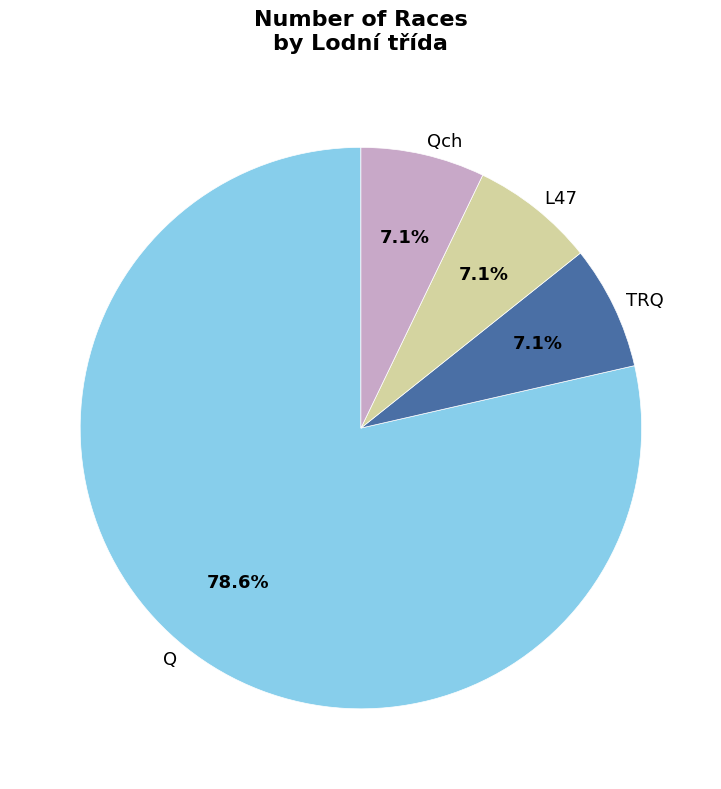

What percentage is the TRQ slice, to the nearest percent?

7%